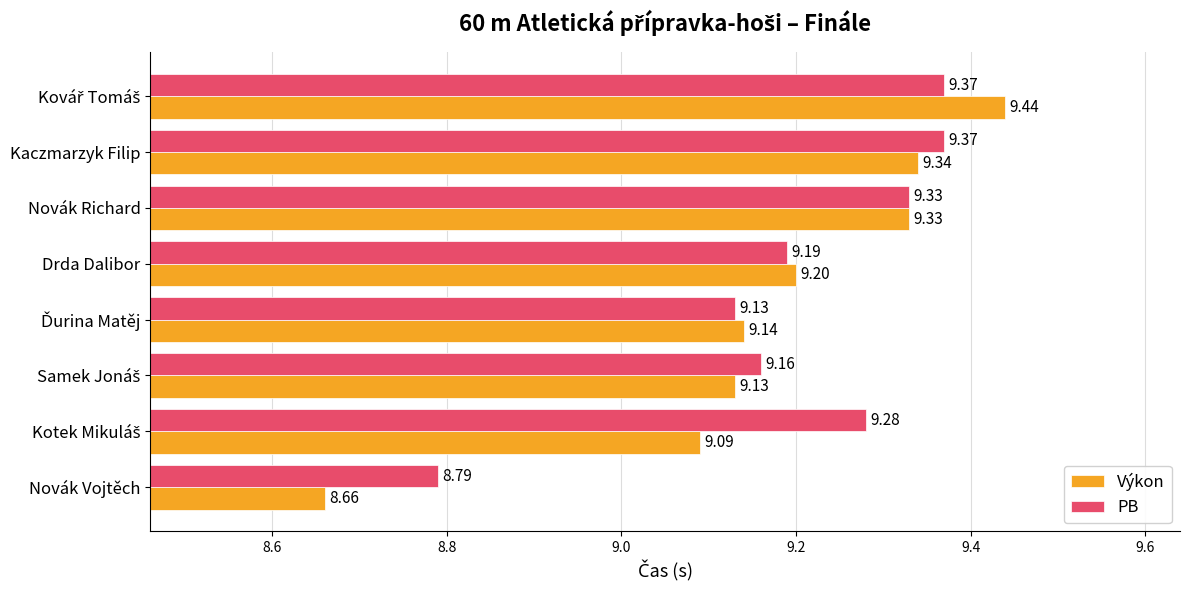

At how many categories does at least one series exceed 8?

8